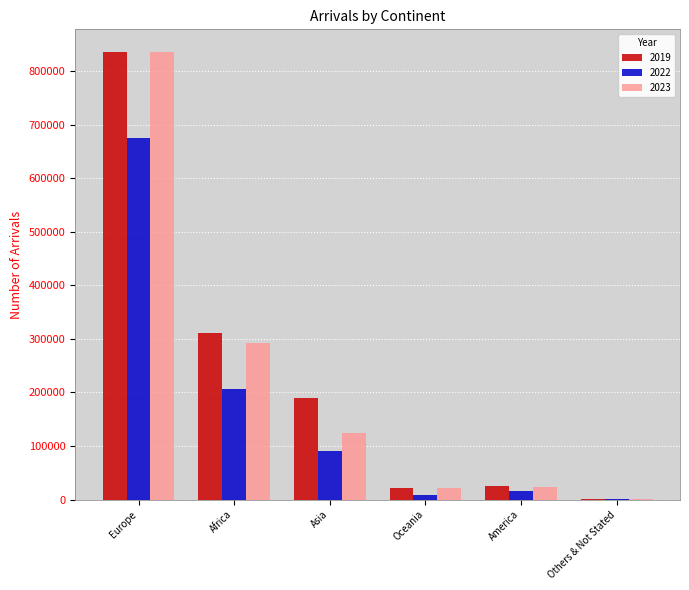

True or false: 2019 has a value of 39116 at Asia.

False